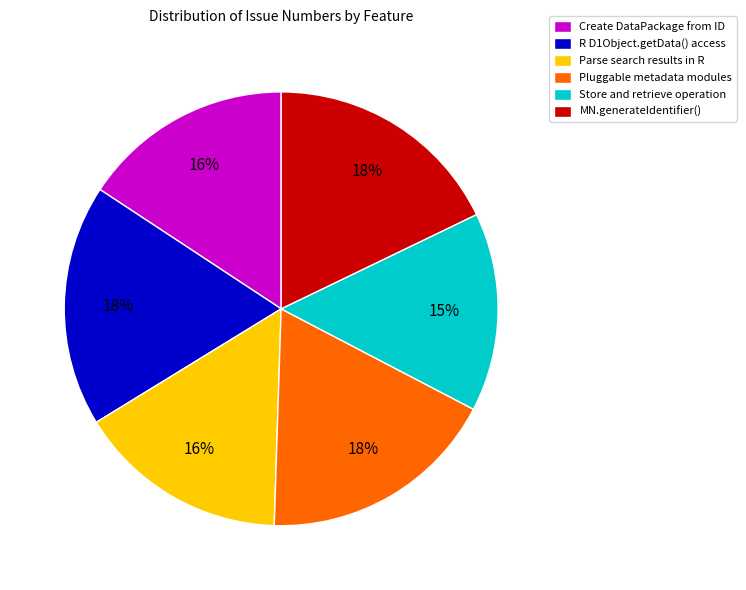

What is the ratio of the value at Parse search results in R to the value at MN.generateIdentifier()?

0.9